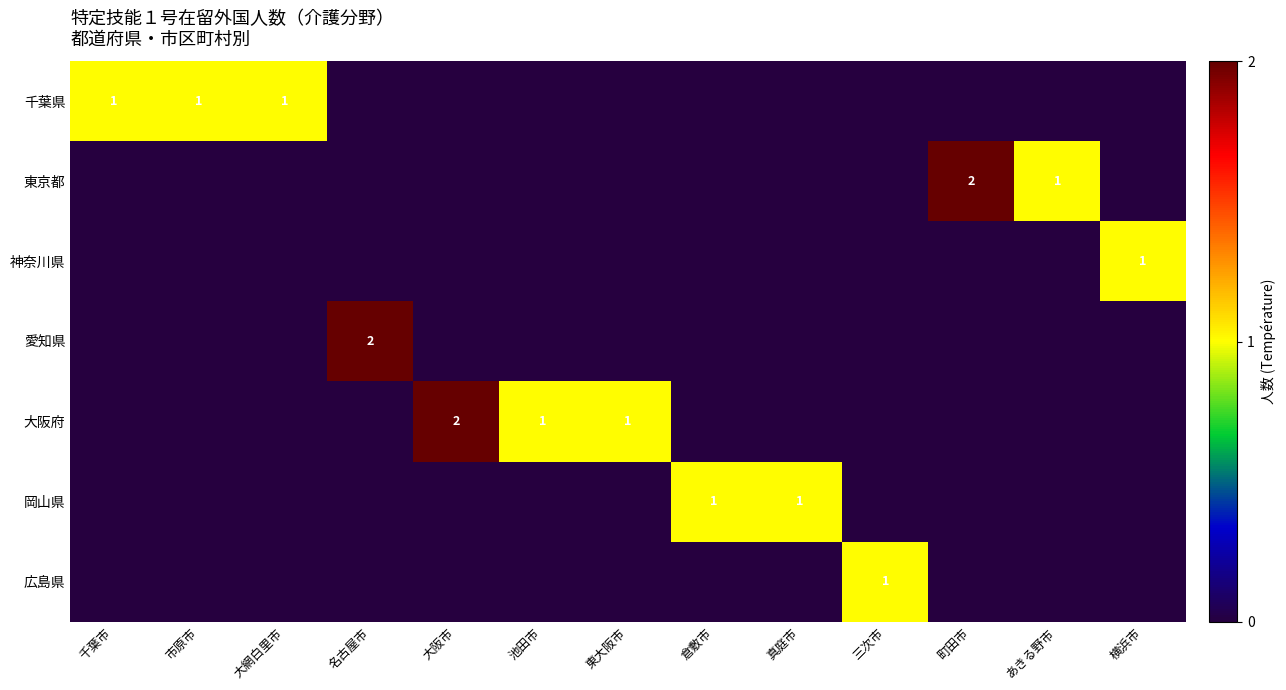

The 大阪府 series shows 2 at 池田市. True or false?

False